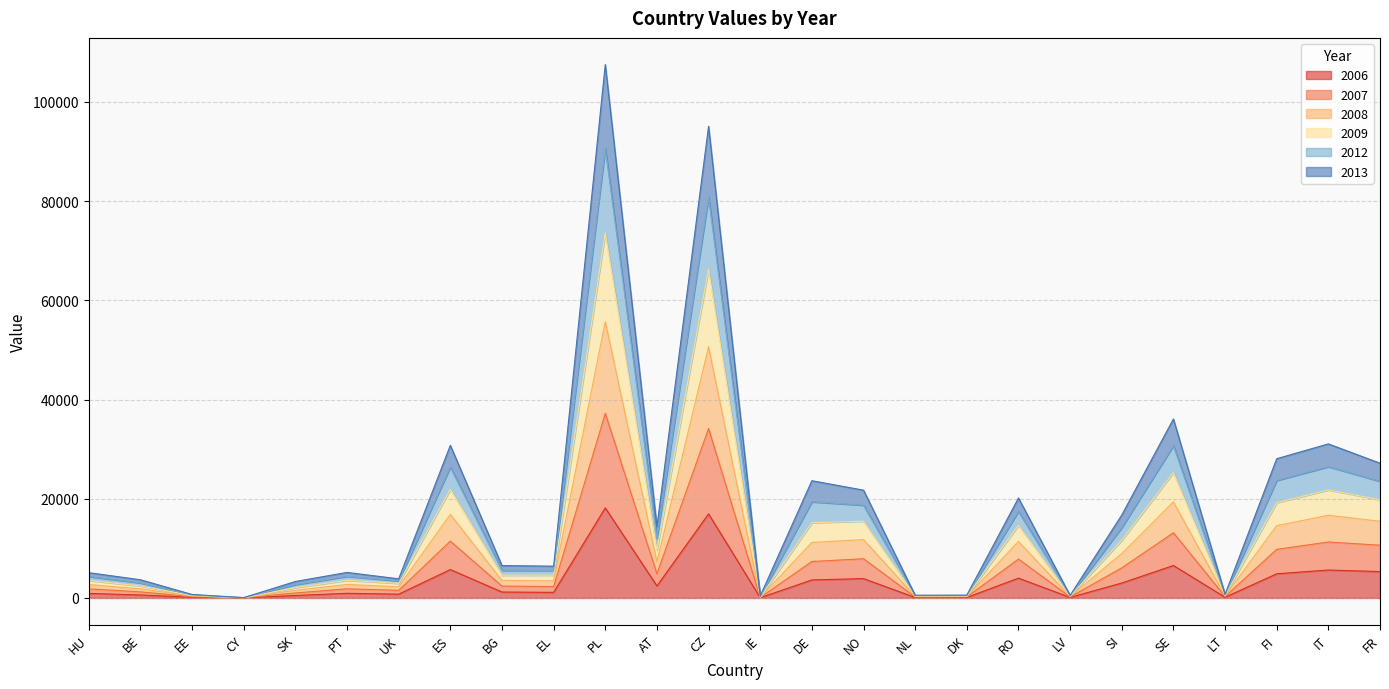

Does the chart display data point markers on the line(s)?

No